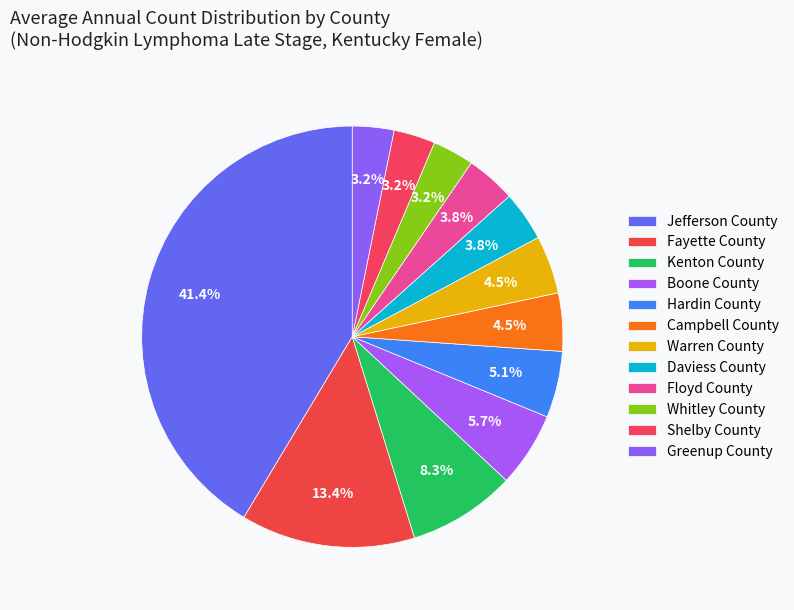

True or false: Daviess County accounts for 4% of the total.

True